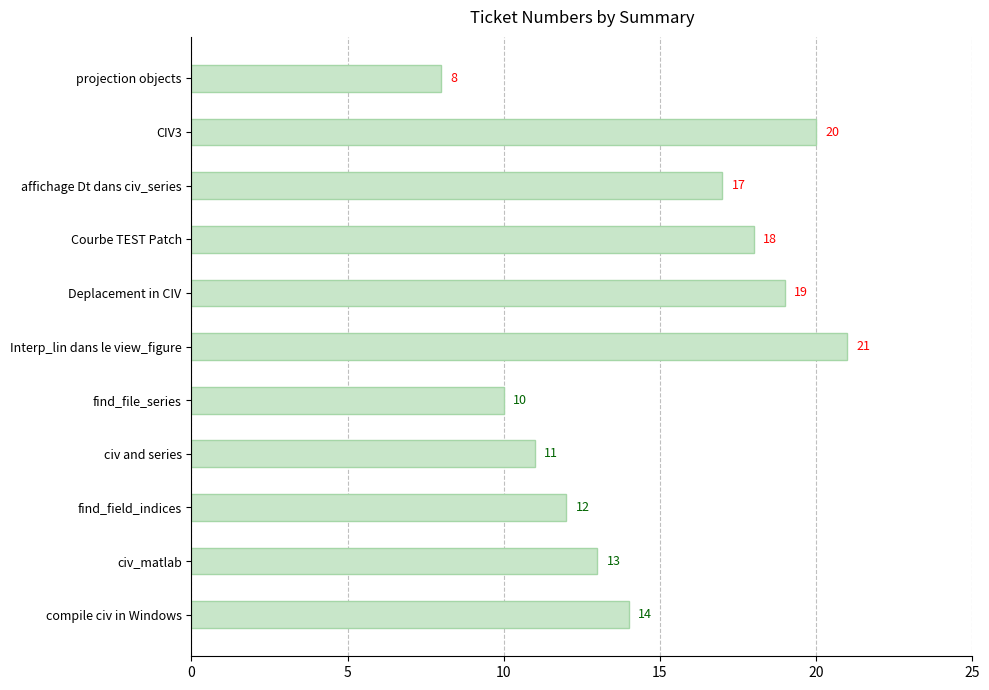

Which has a higher value, Deplacement in CIV or affichage Dt dans civ_series?

Deplacement in CIV